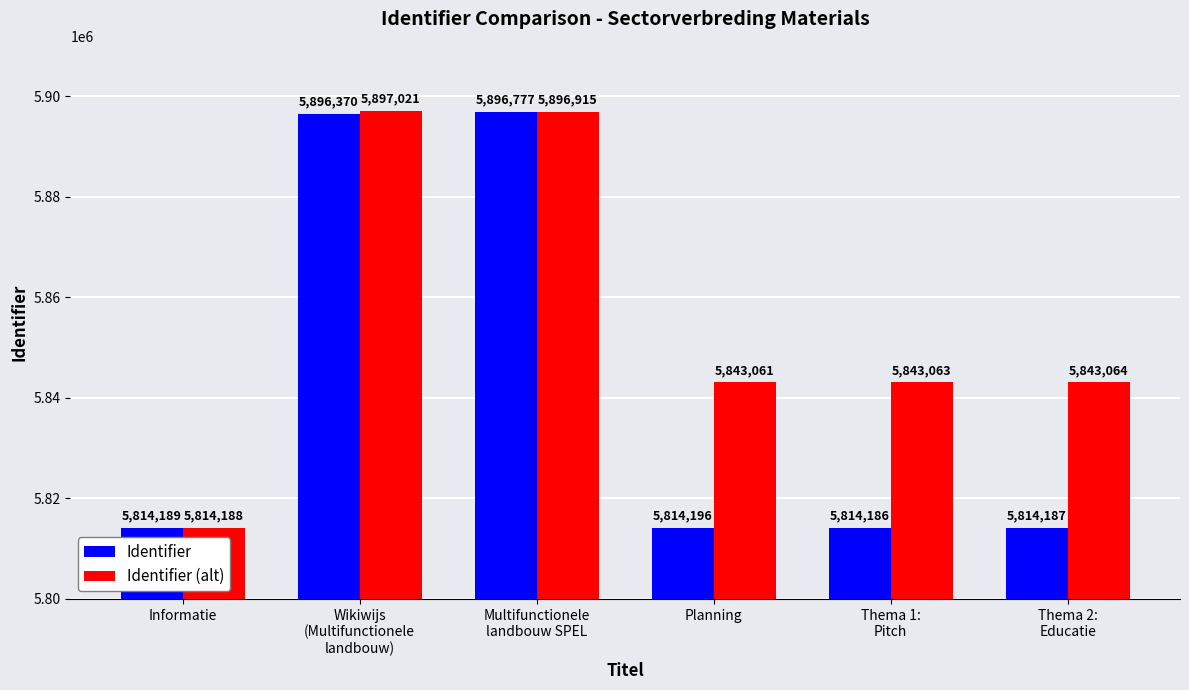

List the series in order of their peak value, highest first.

Identifier (alt), Identifier